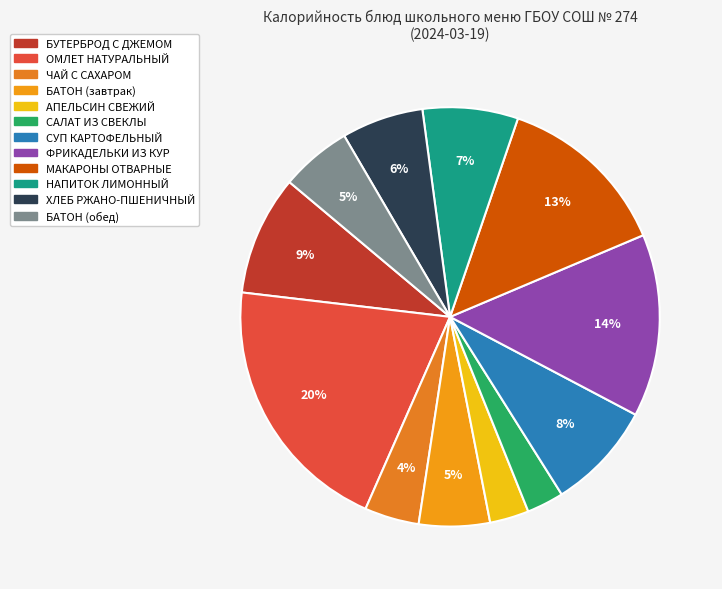

Is it true that ХЛЕБ РЖАНО-ПШЕНИЧНЫЙ is 6% of the pie?

True